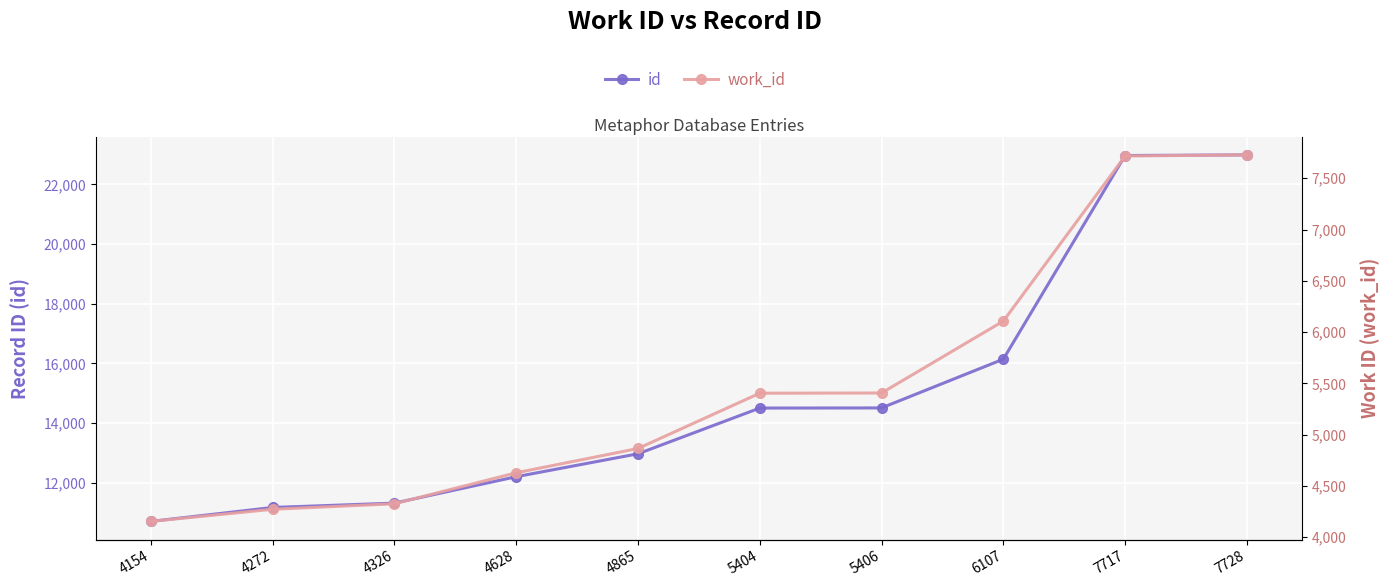

The value of work_id at 4865 is 2162. True or false?

False